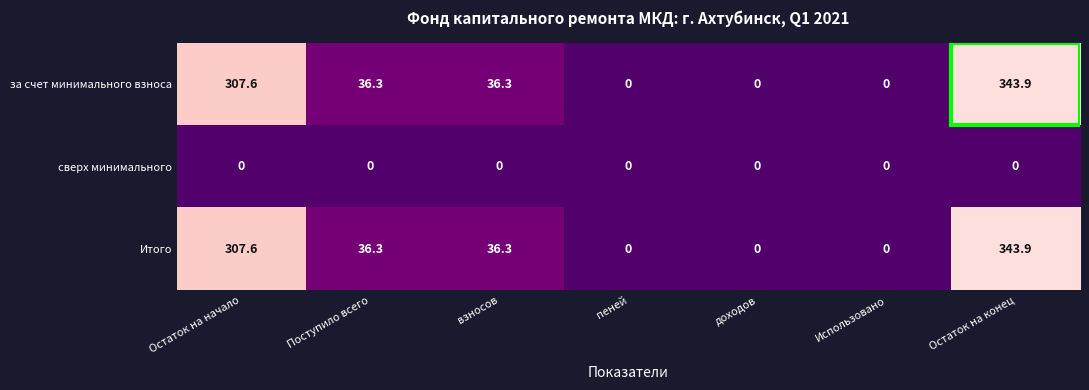

True or false: Итого has a value of 111.2 at пеней.

False